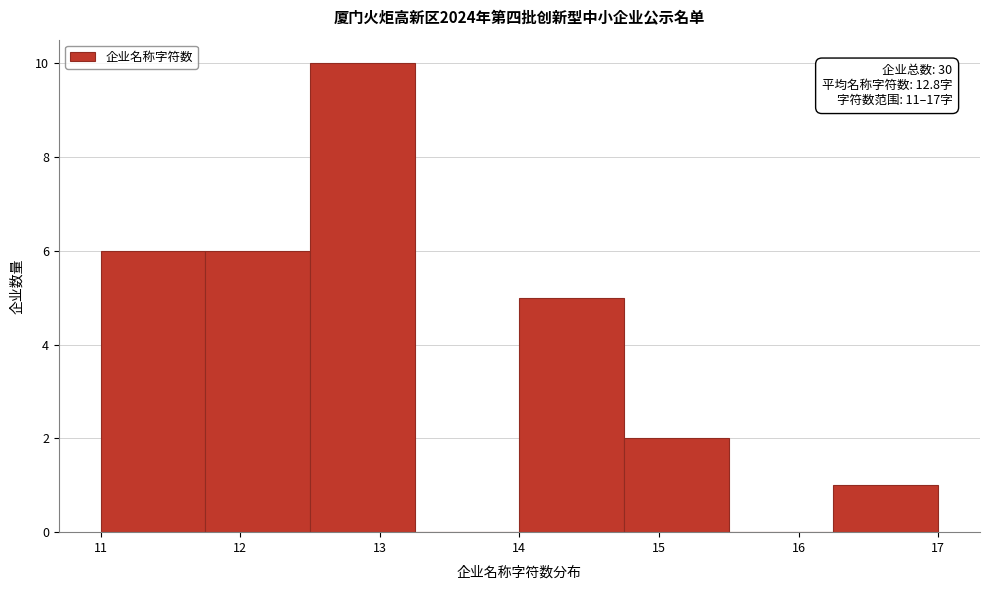

Over which range of the x-axis is the bar tallest?

12.50 to 13.25